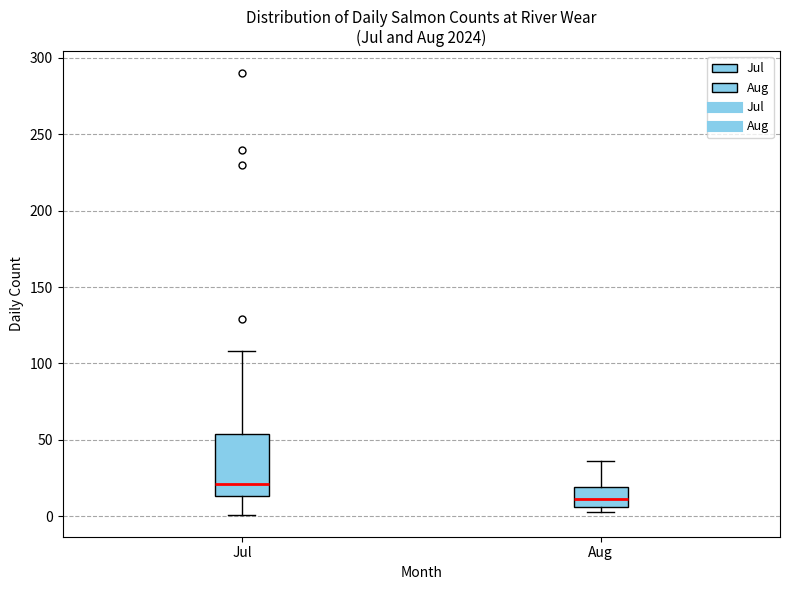

Reading left to right, transcribe this box plot: for each box, give where its median line is, the range the box spans, and where its two whiskers end, as read against the y-axis. The values are not printed on the chart, so give them approximately, as read against the axis.

Jul: median 20, box 15 to 55, whiskers 0 to 110
Aug: median 10, box 5 to 20, whiskers 5 (just below the box's lower edge) to 35